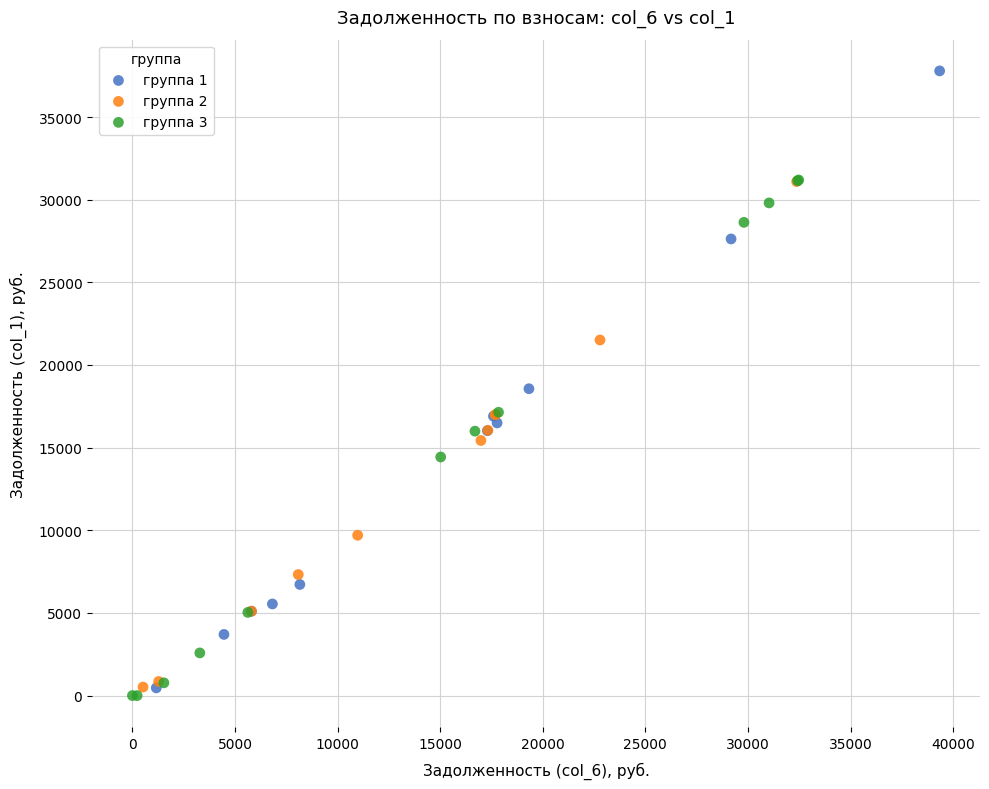

Which series reaches the minimum Y coordinate?

группа 3